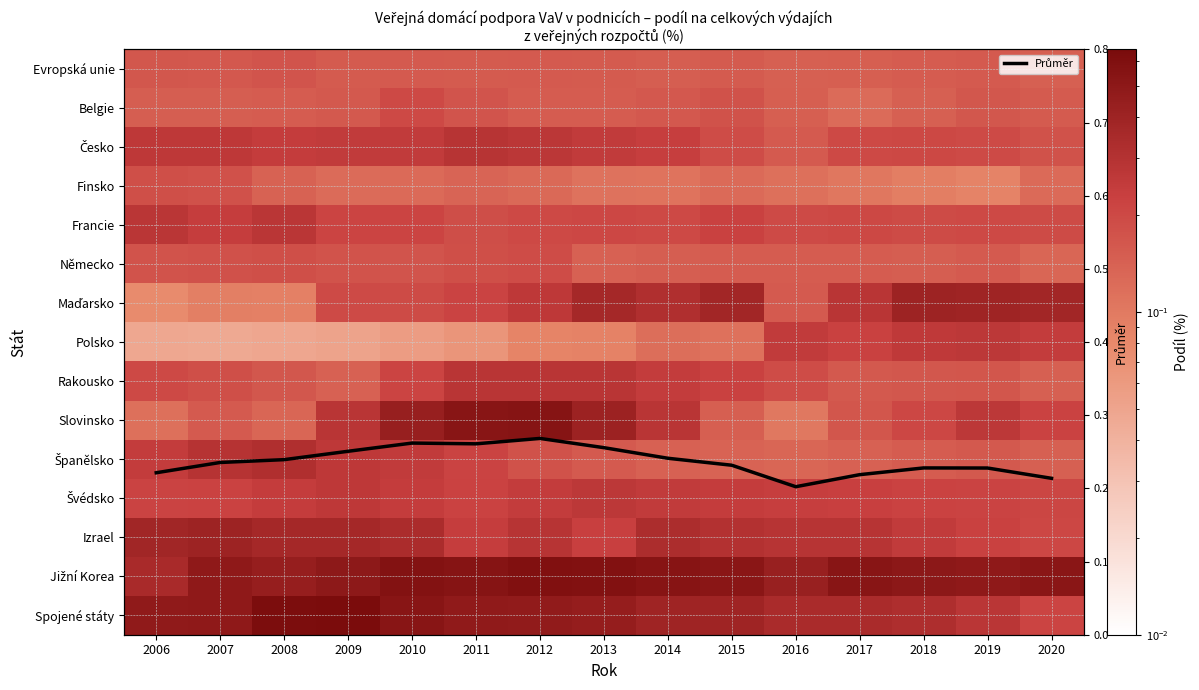

What is the total value across all series at 2015?

3.7